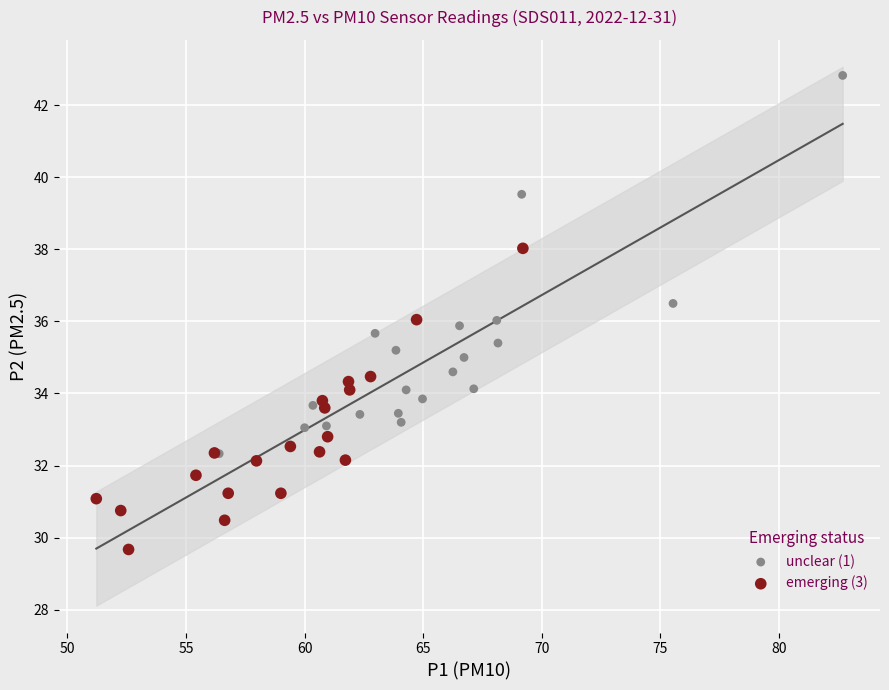

Which series reaches the maximum Y coordinate?

unclear (1)